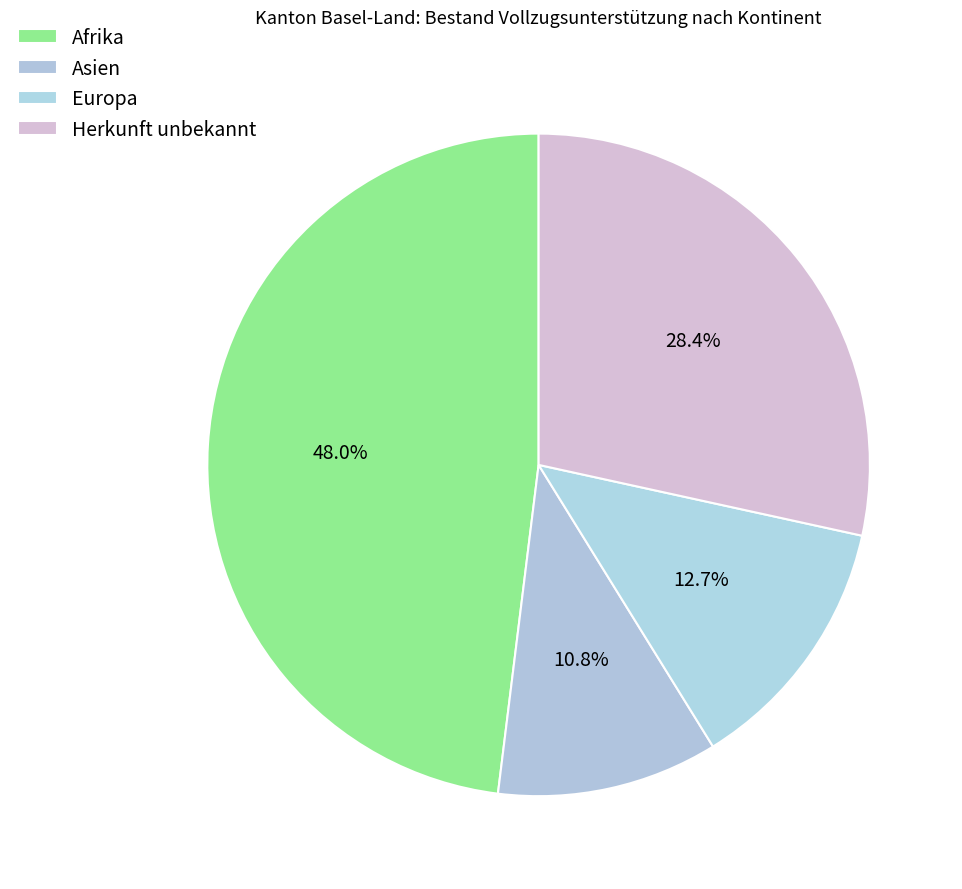

What percentage is the Herkunft unbekannt slice, to the nearest percent?

28%